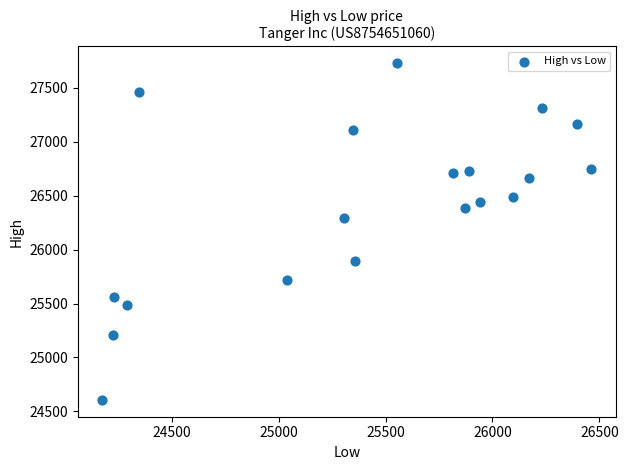

What is the range of Y values (max minus min)?

3120